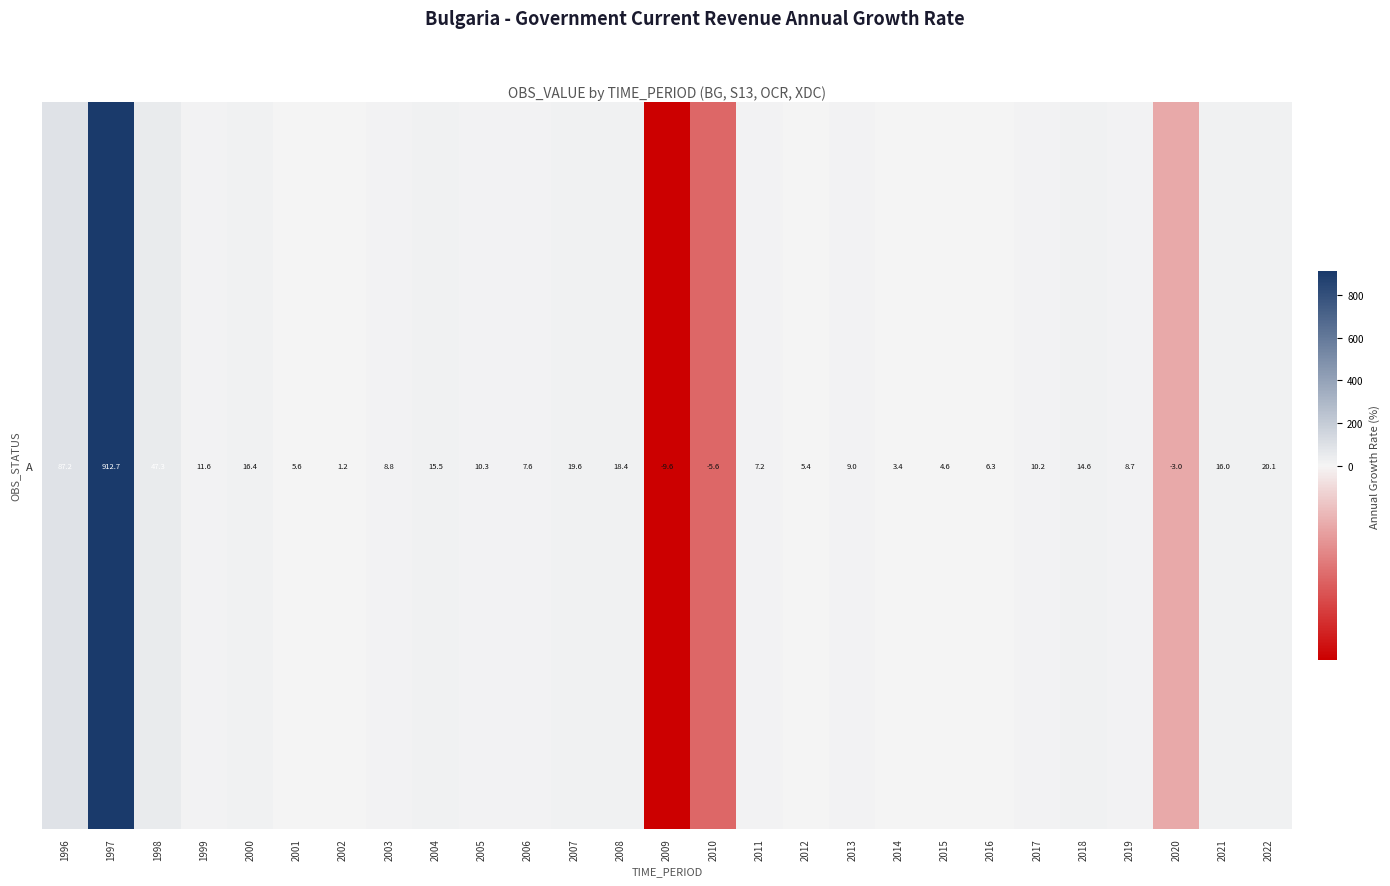

At which category does the chart reach its peak across all series?

1997